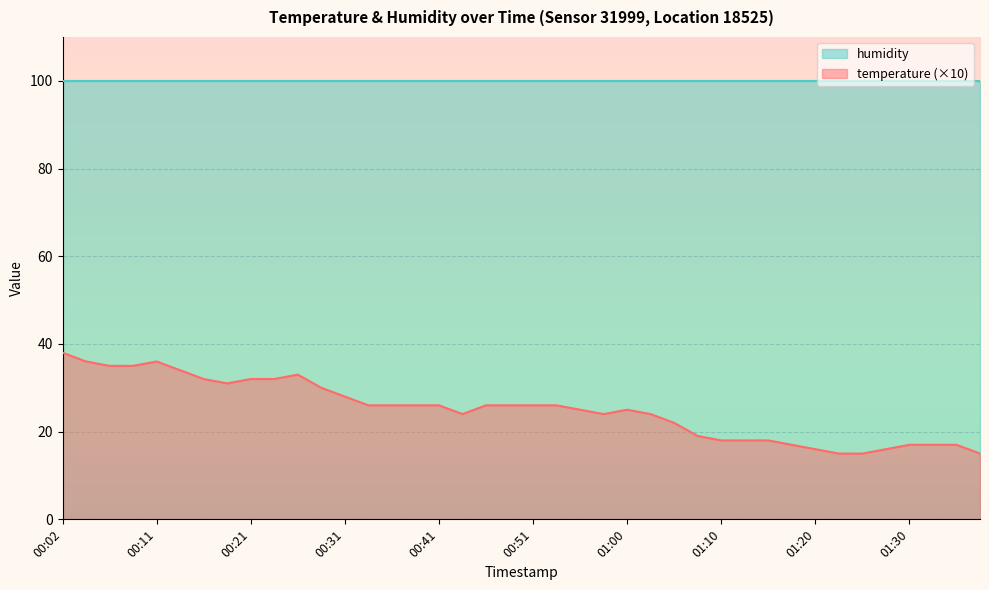

Reading left to right, transcribe all the data shown in this chart.

00:02=38	00:04=36	00:07=35	00:09=35	00:11=36	00:14=34	00:16=32	00:19=31	00:21=32	00:24=32	00:26=33	00:29=30	00:31=28	00:34=26	00:36=26	00:38=26	00:41=26	00:43=24	00:46=26	00:48=26	00:51=26	00:53=26	00:55=25	00:58=24	01:00=25	01:03=24	01:05=22	01:08=19	01:10=18	01:13=18	01:15=18	01:17=17	01:20=16	01:22=15	01:25=15	01:27=16	01:30=17	01:32=17	01:35=17	01:37=15